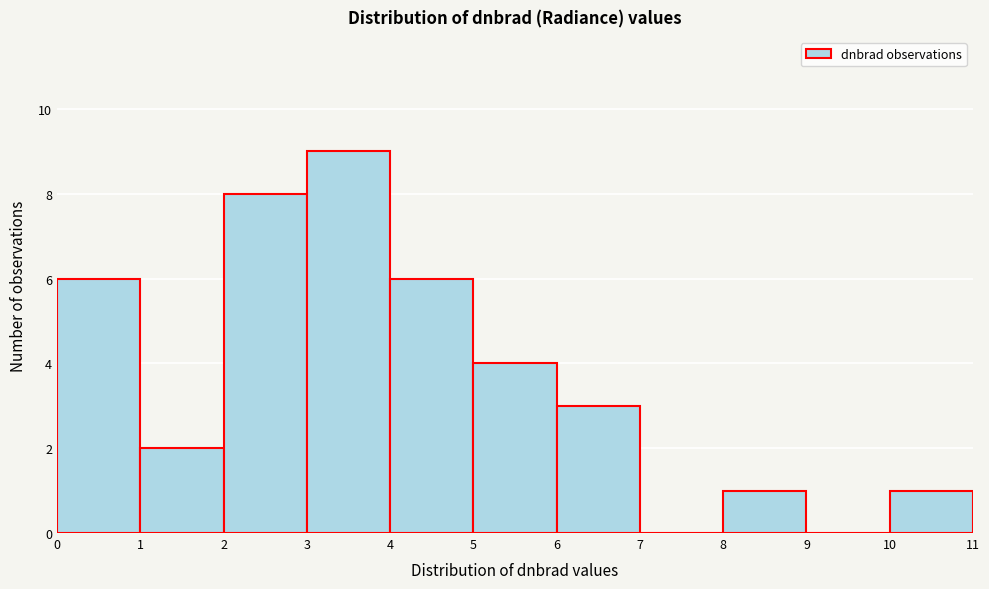

What is the height of the bar covering 0 to 1 on the x-axis? The values are not printed on the chart, so give them approximately, as read against the axis.

6